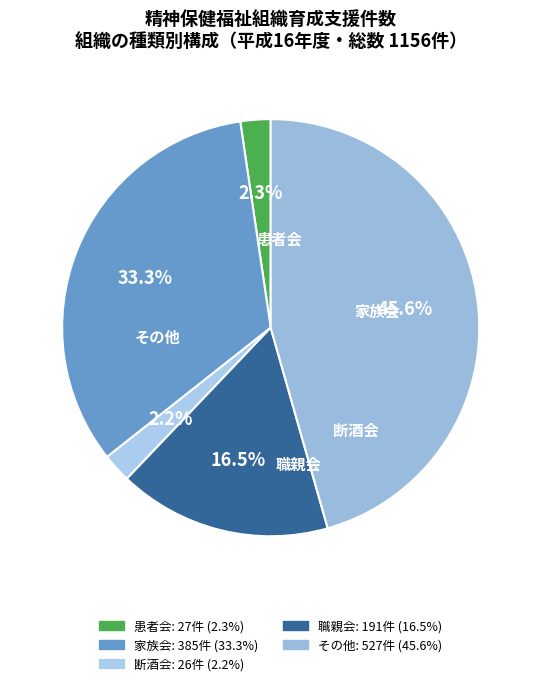

Combined, do その他 and 家族会 account for over 50%?

Yes